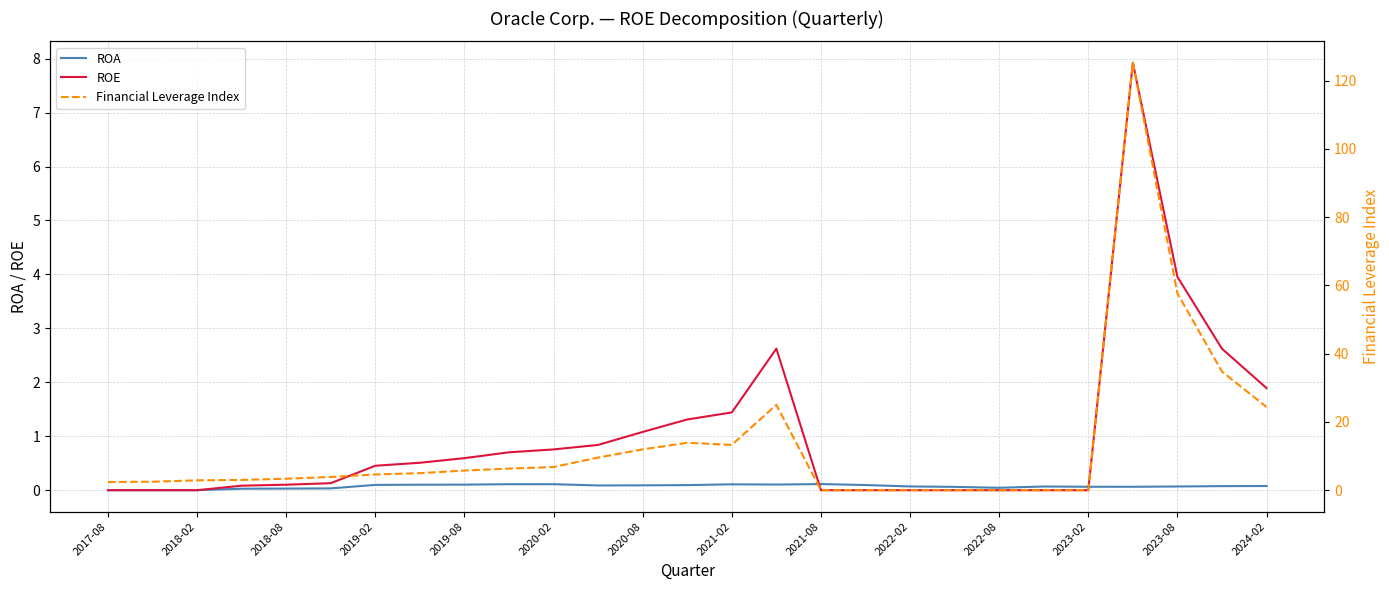

What position from the left is 2024-02?

14